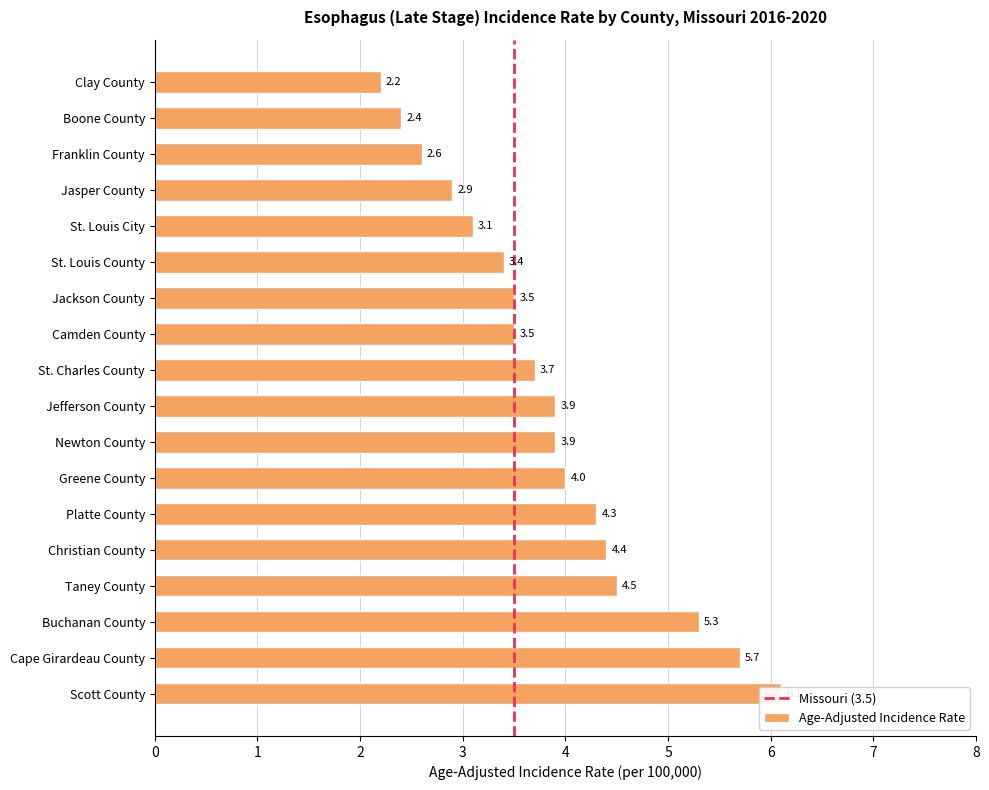

At which category does the chart reach its peak across all series?

Scott County